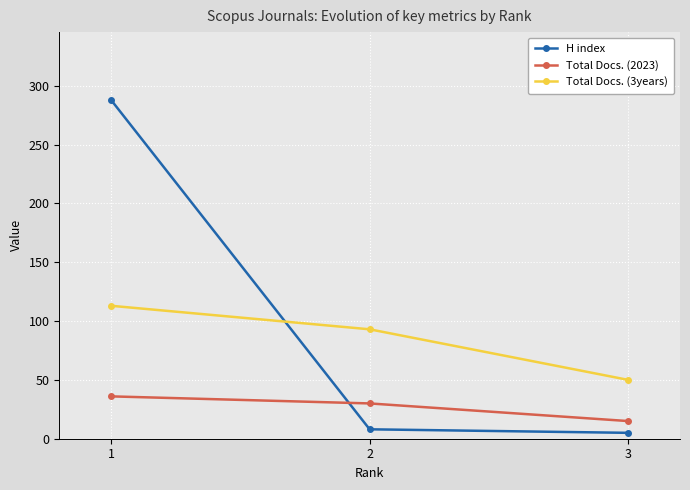

How many lines are shown in the chart?

3